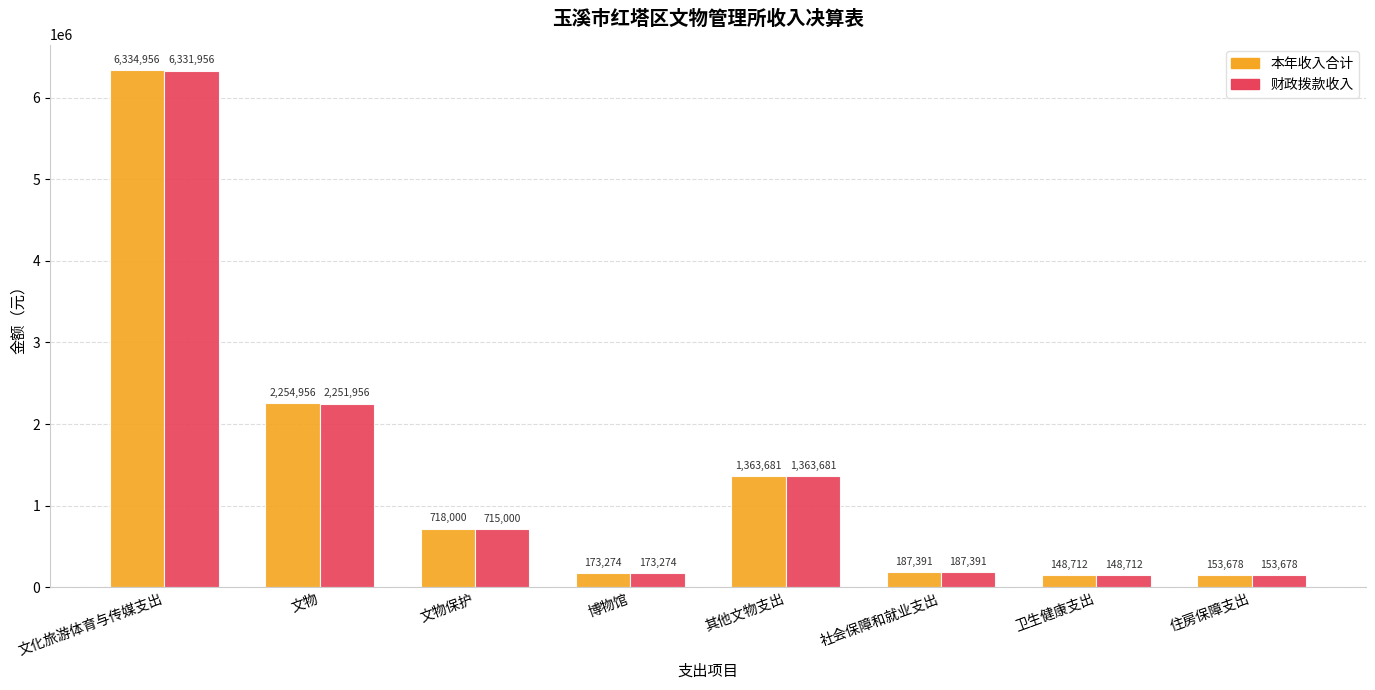

The 财政拨款收入 series shows 382410.8 at 文物保护. True or false?

False